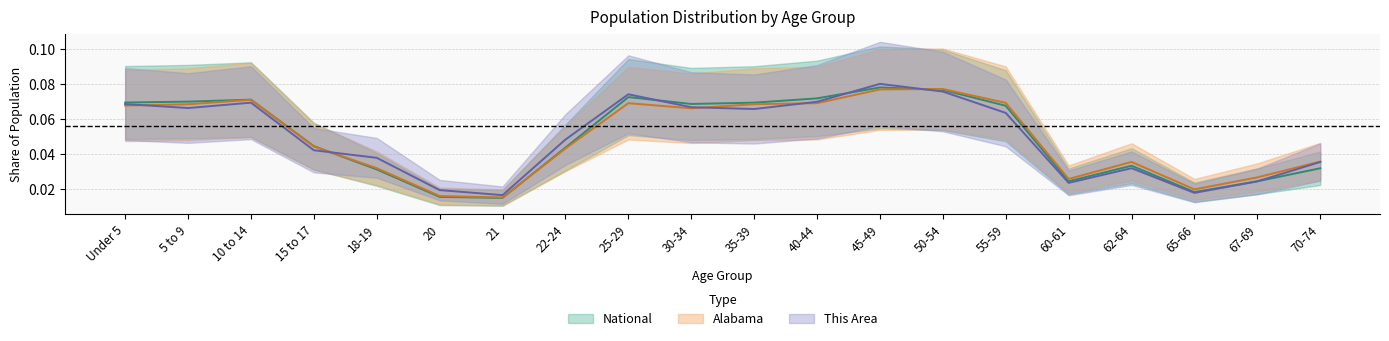

Reading left to right, what are all the values shown in this chart?

This Area: 0.1	0.1	0.1	0.0	0.0	0.0	0.0	0.0	0.1	0.1	0.1	0.1	0.1	0.1	0.1	0.0	0.0	0.0	0.0	0.0
Alabama: 0.1	0.1	0.1	0.0	0.0	0.0	0.0	0.0	0.1	0.1	0.1	0.1	0.1	0.1	0.1	0.0	0.0	0.0	0.0	0.0
National: 0.1	0.1	0.1	0.0	0.0	0.0	0.0	0.0	0.1	0.1	0.1	0.1	0.1	0.1	0.1	0.0	0.0	0.0	0.0	0.0